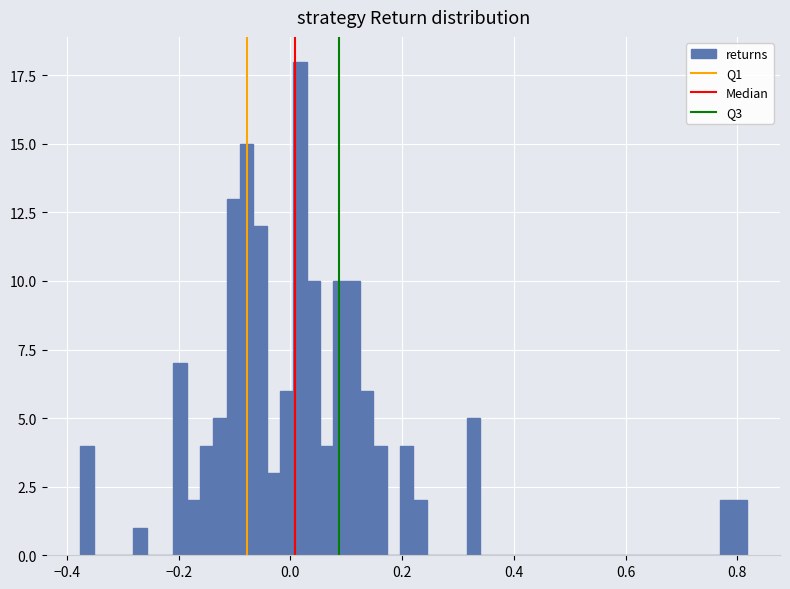

Around what value on the x-axis is the tallest bar? Give the approximate position of its centre, as read against the axis.

0.02